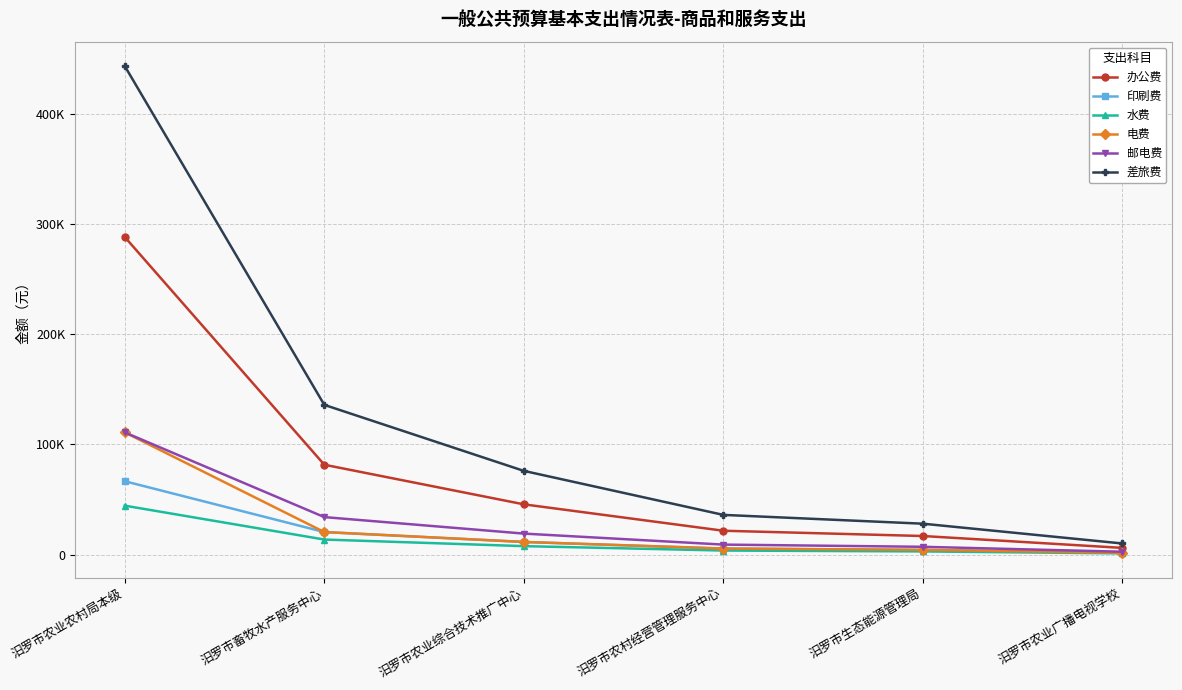

Between 汨罗市畜牧水产服务中心 and 汨罗市农业广播电视学校, which series saw the biggest shift?

差旅费